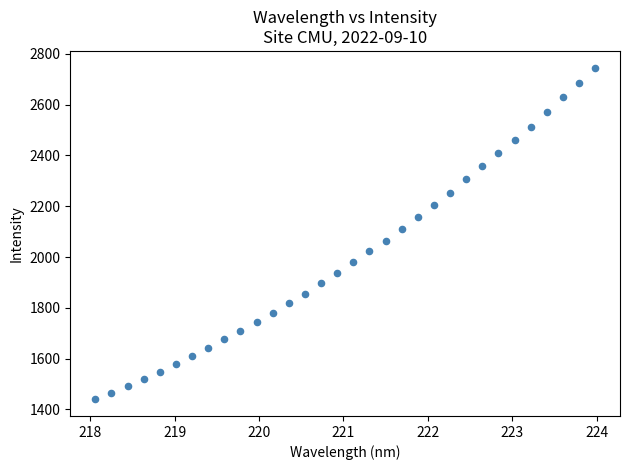

What is the range of Y values (max minus min)?

1306.5